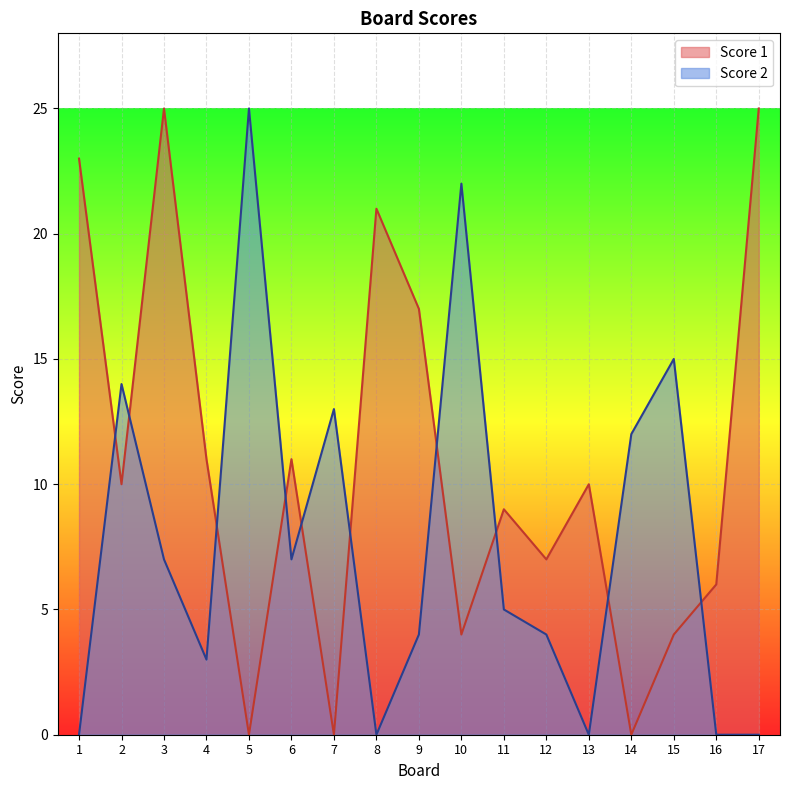

Rank the categories by Score 1 value from lowest to highest.

5, 7, 14, 10, 15, 16, 12, 11, 2, 13, 4, 6, 9, 8, 1, 3, 17